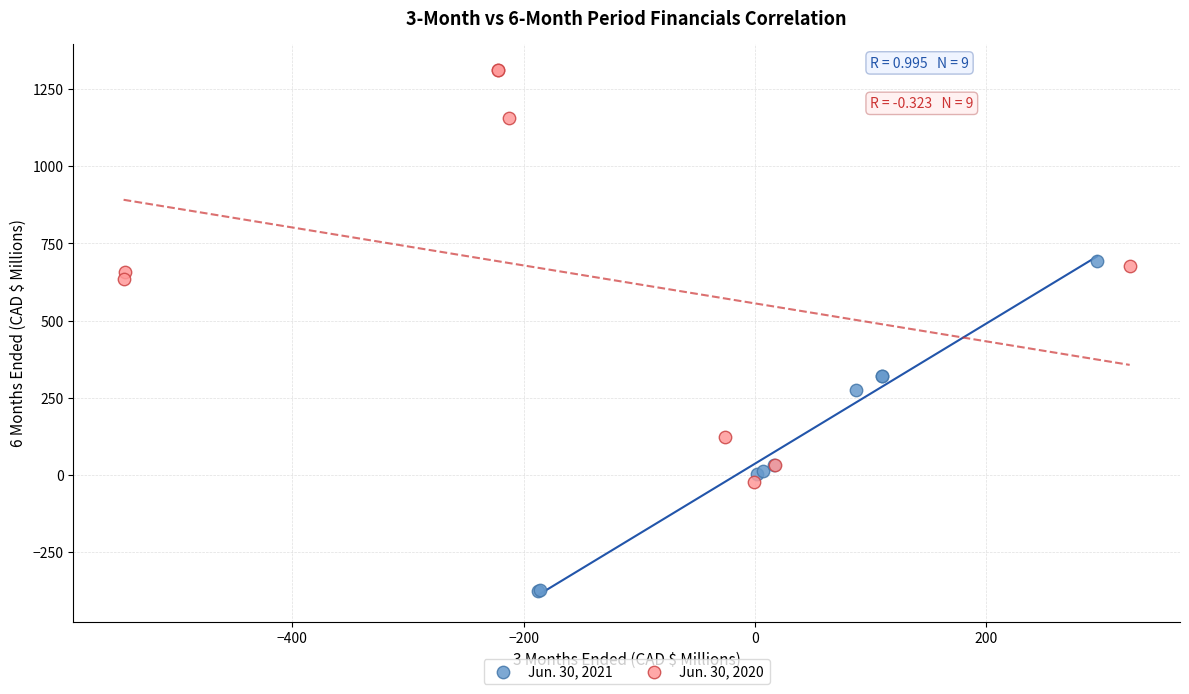

Which series has the widest spread of Y values?

Jun. 30, 2020